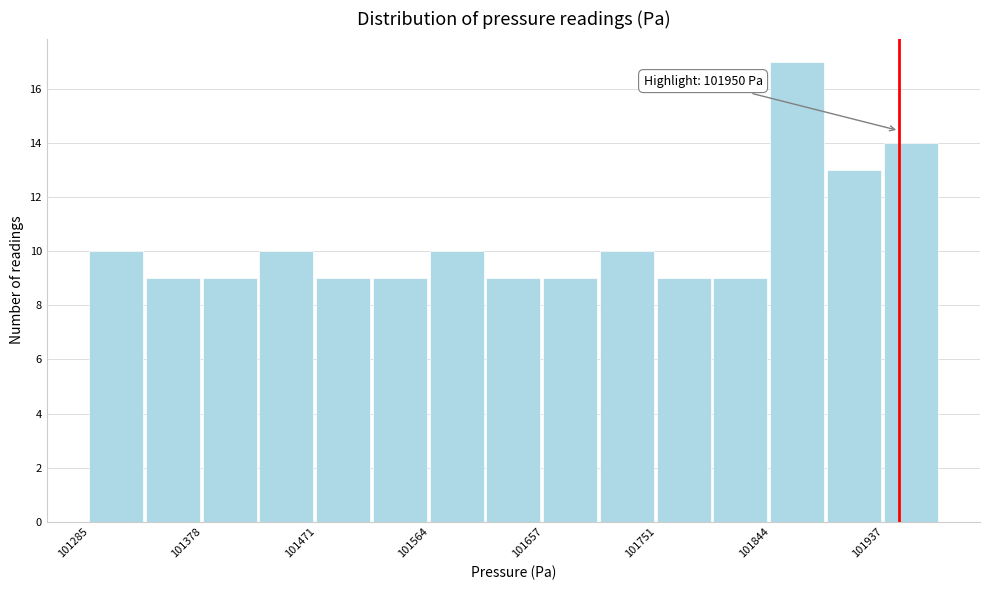

Over which range of the x-axis is the bar tallest?

101840 to 101890